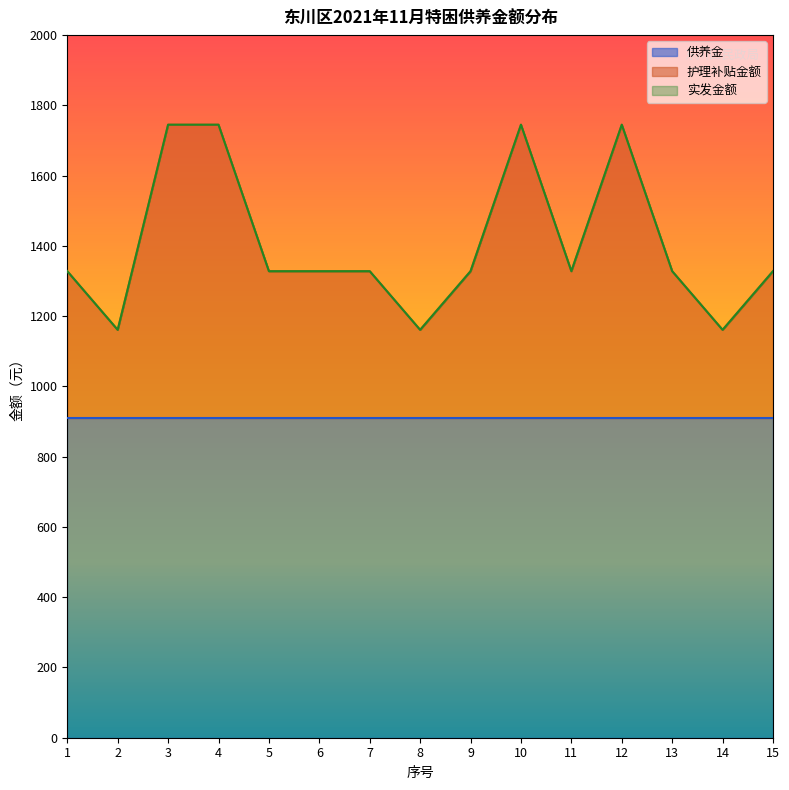

At how many categories does at least one series exceed 1742?

4